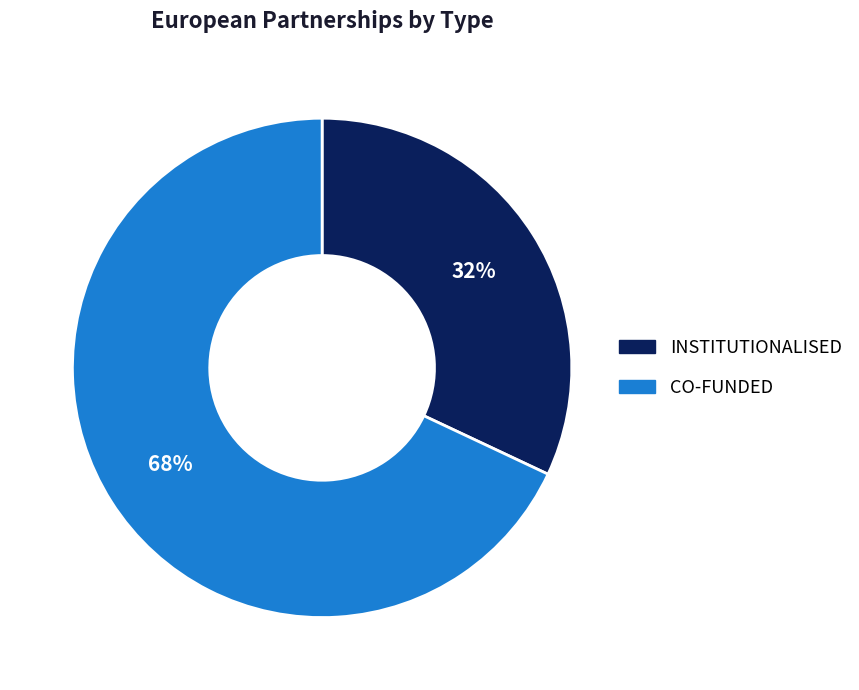

Combined, do CO-FUNDED and INSTITUTIONALISED account for over 50%?

Yes